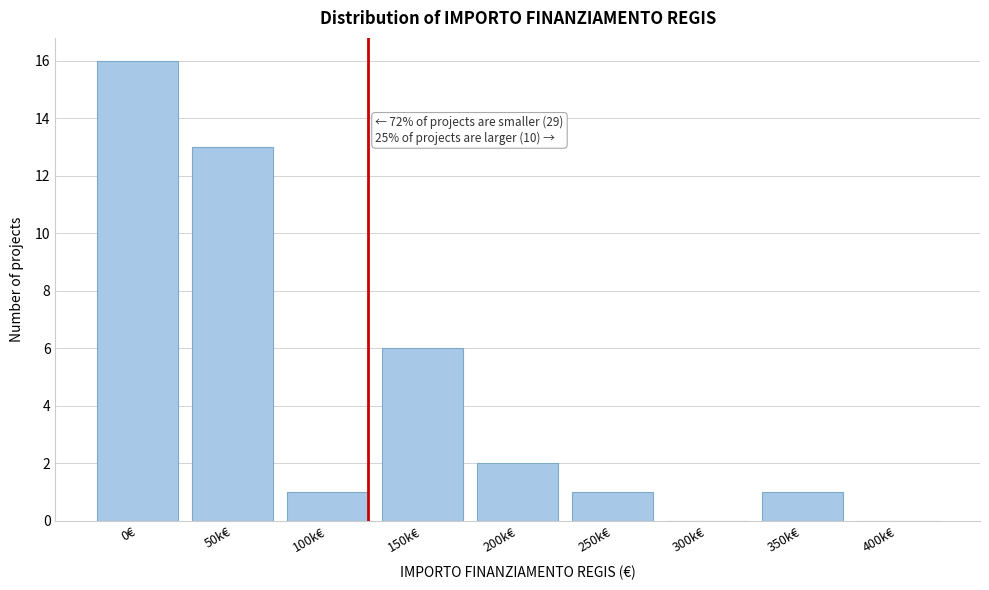

Reading right to left, what are all the values shown in this chart?

400k€=0	350k€=1	300k€=0	250k€=1	200k€=2	150k€=6	100k€=1	50k€=13	0€=16